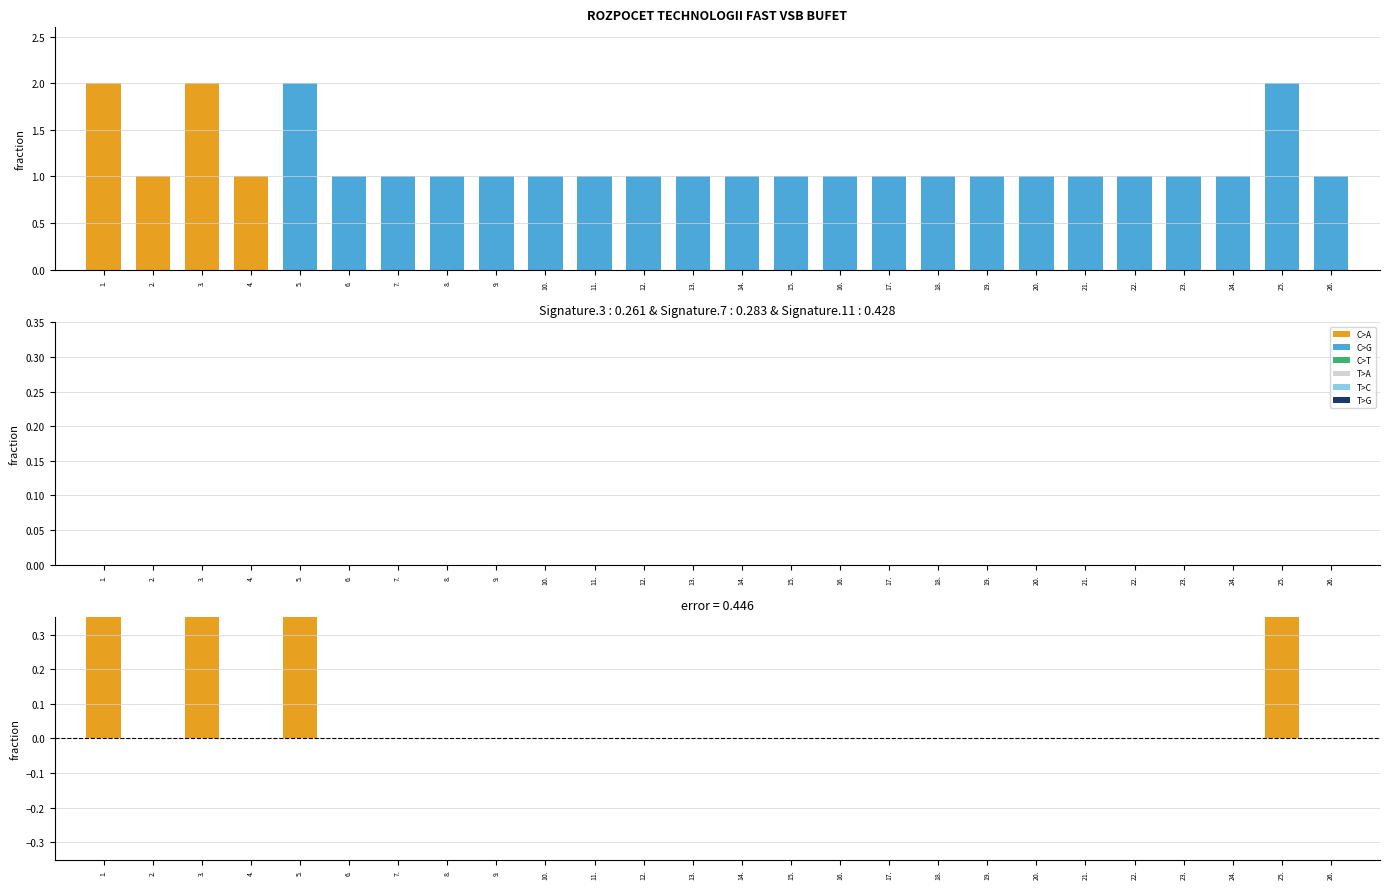

How many values in celkem s DPH are above zero?

4